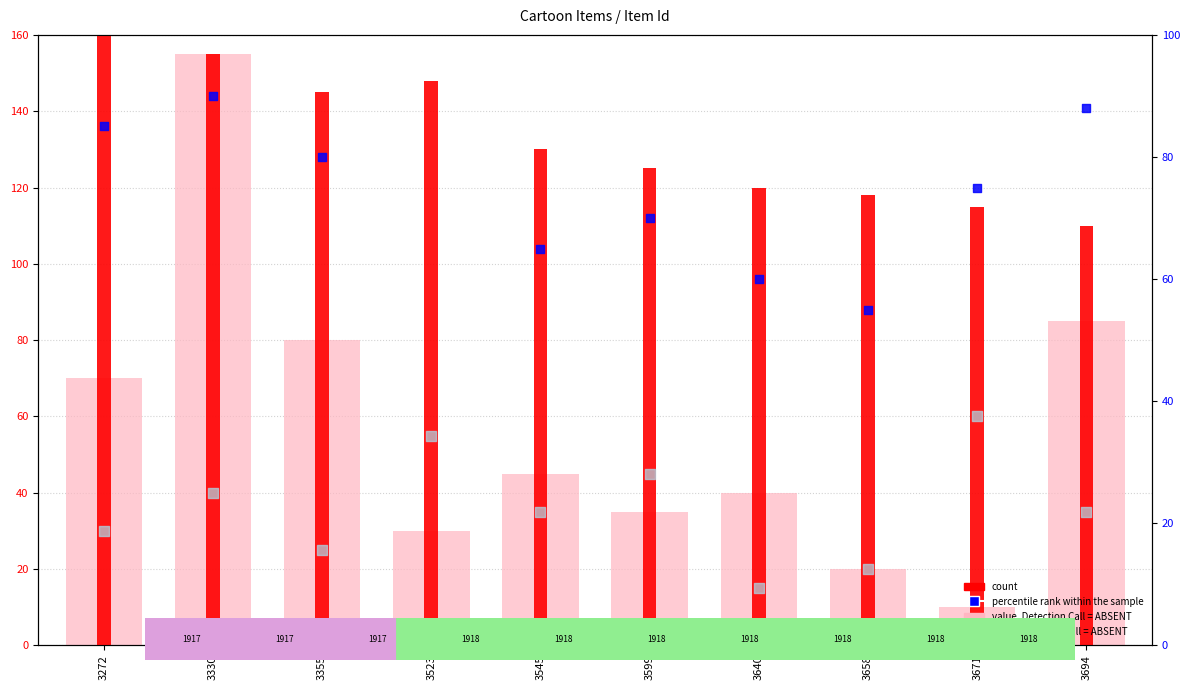

Which series has the largest Y range (max minus min)?

value, Detection Call = ABSENT